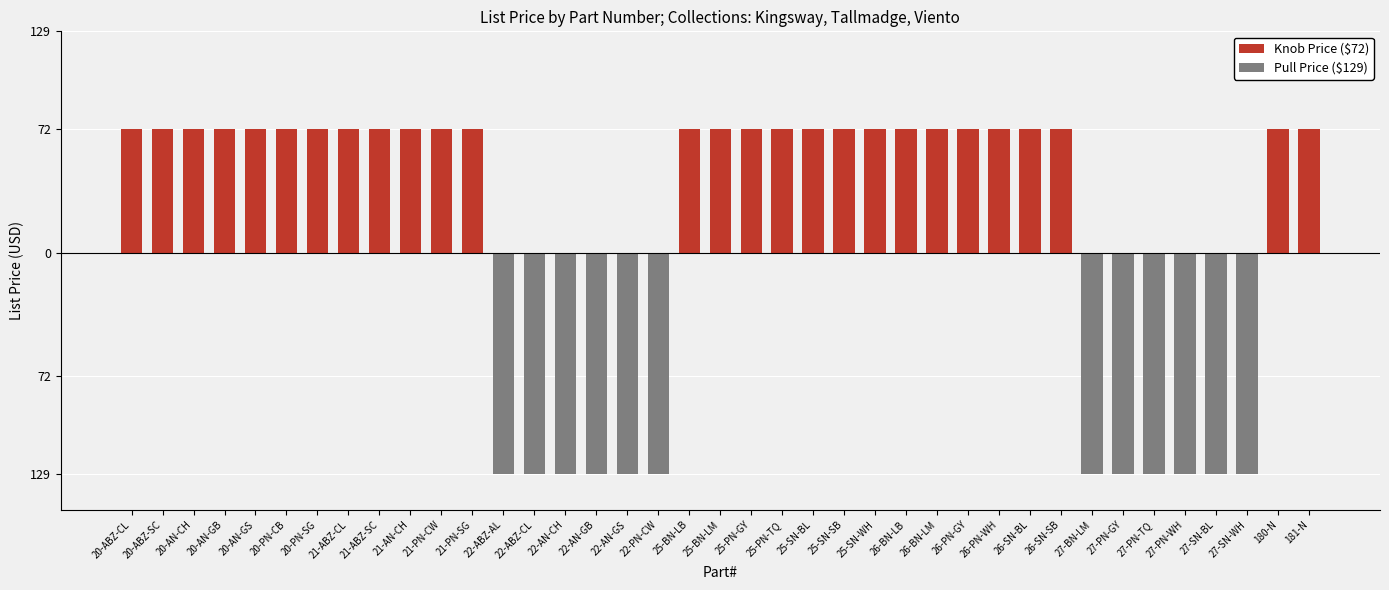

Where is Knob Price ($72) nearest to the value 36?

20-ABZ-CL